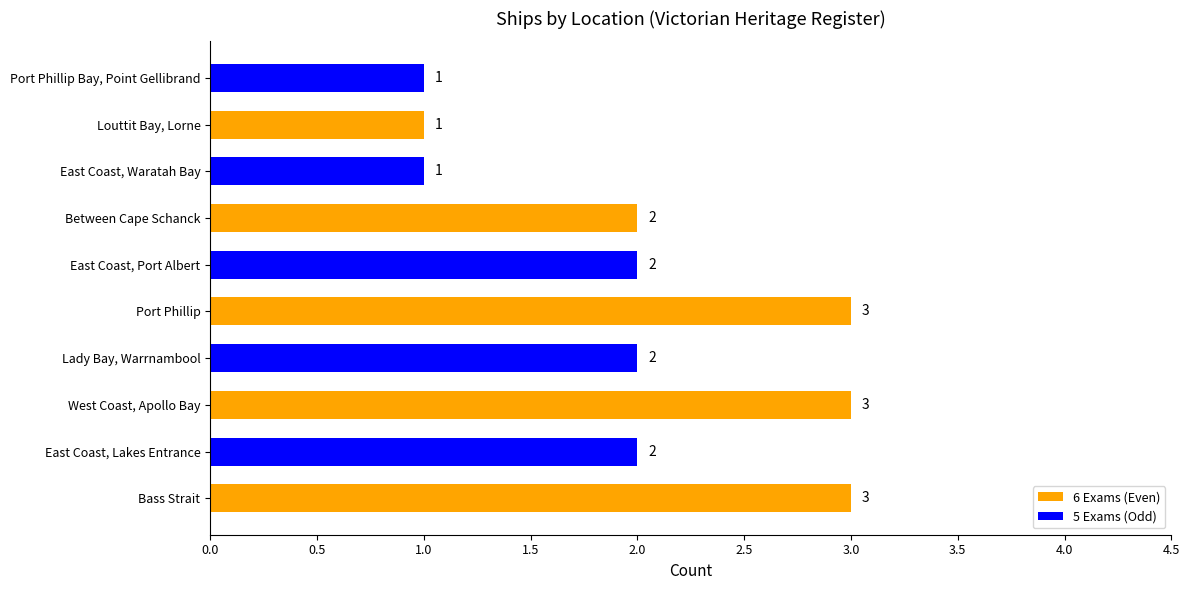

Reading bottom to top, extract all data points from this chart.

3	2	3	2	3	2	2	1	1	1